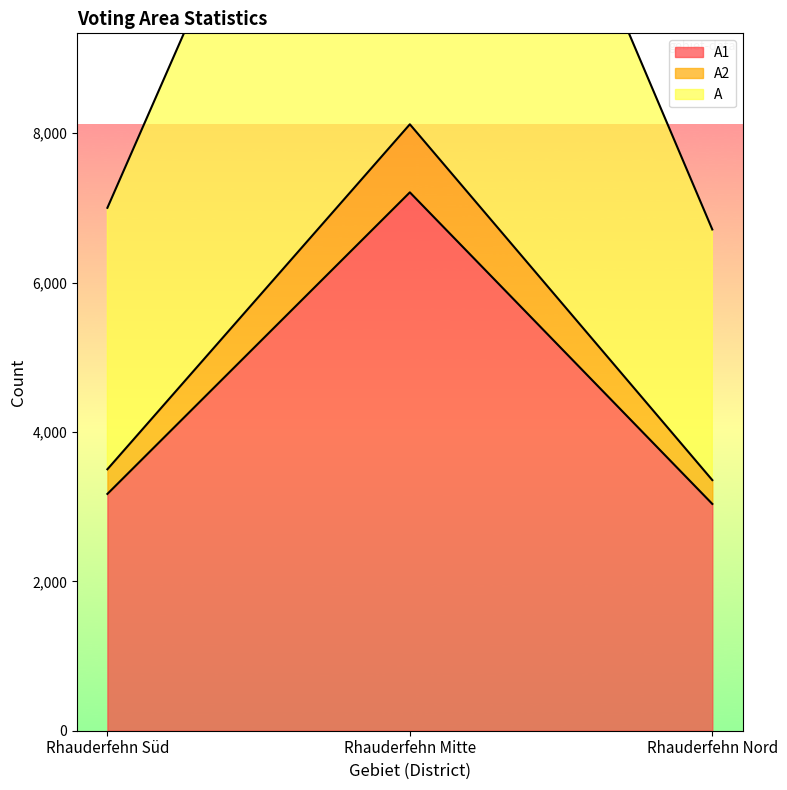

What is the approximate value of A1 at Rhauderfehn Süd, to the nearest 100?

3200